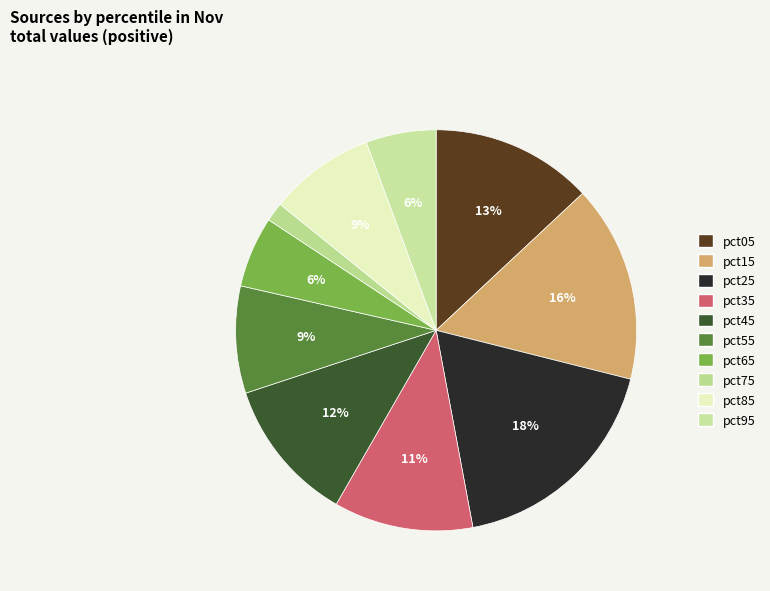

What is the smallest slice in the pie chart?

pct75